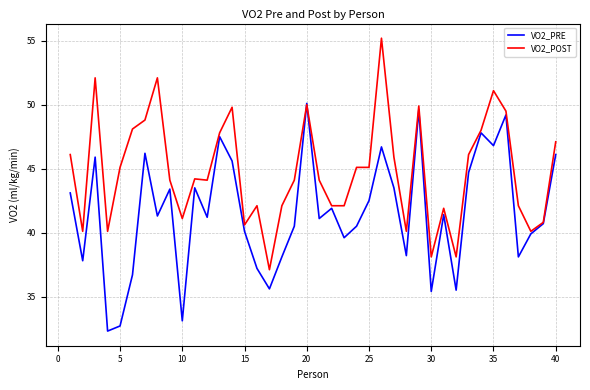

Rank the series by their average value, from highest to lowest.

VO2_POST, VO2_PRE